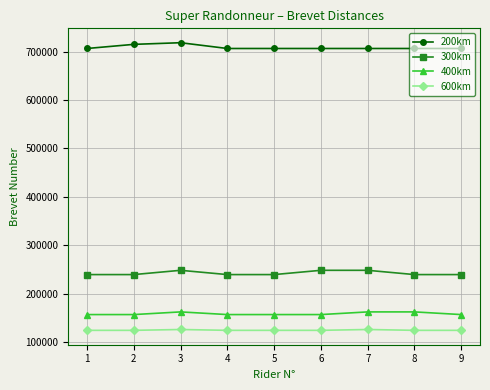

True or false: 300km and 200km cross at least once.

False